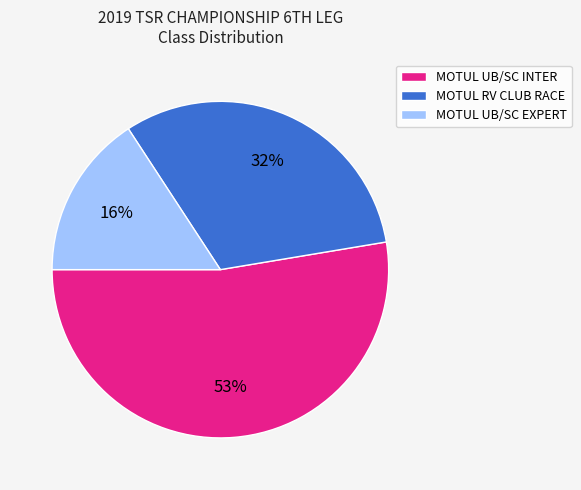

To the nearest percent, what percentage of the pie is MOTUL RV CLUB RACE?

32%